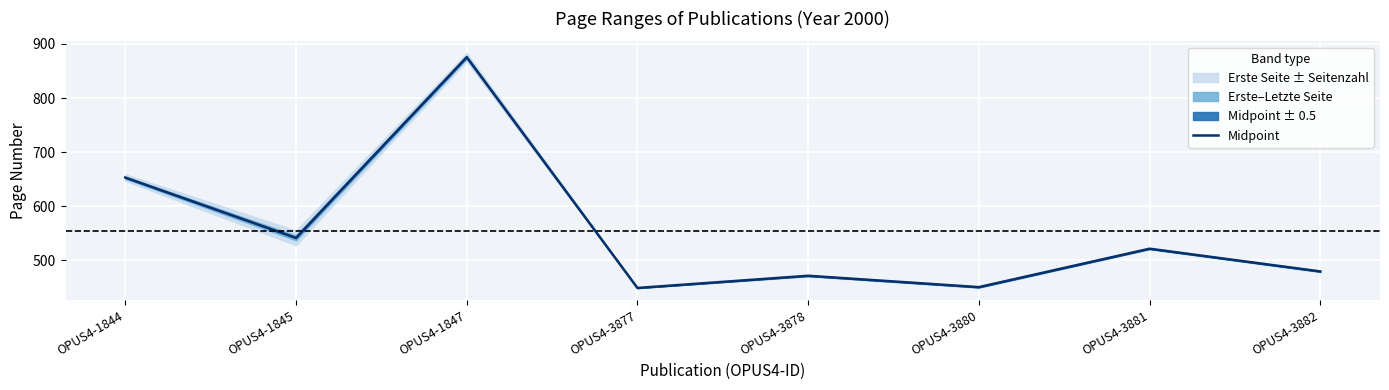

What value does the data have at OPUS4-3880?

450.5